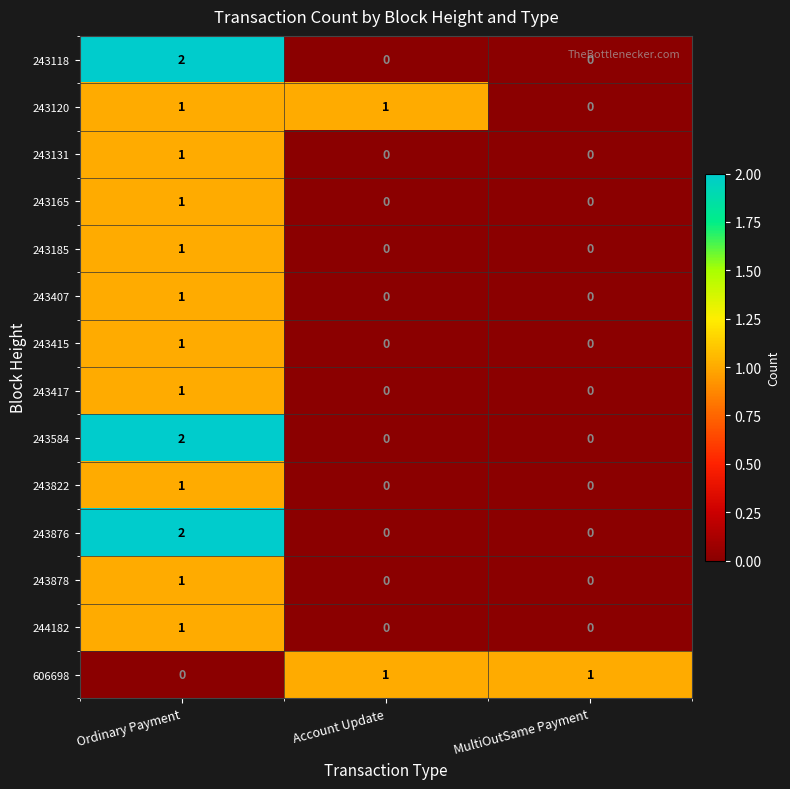

Count the 243118 values in the range 0 to 2.

3